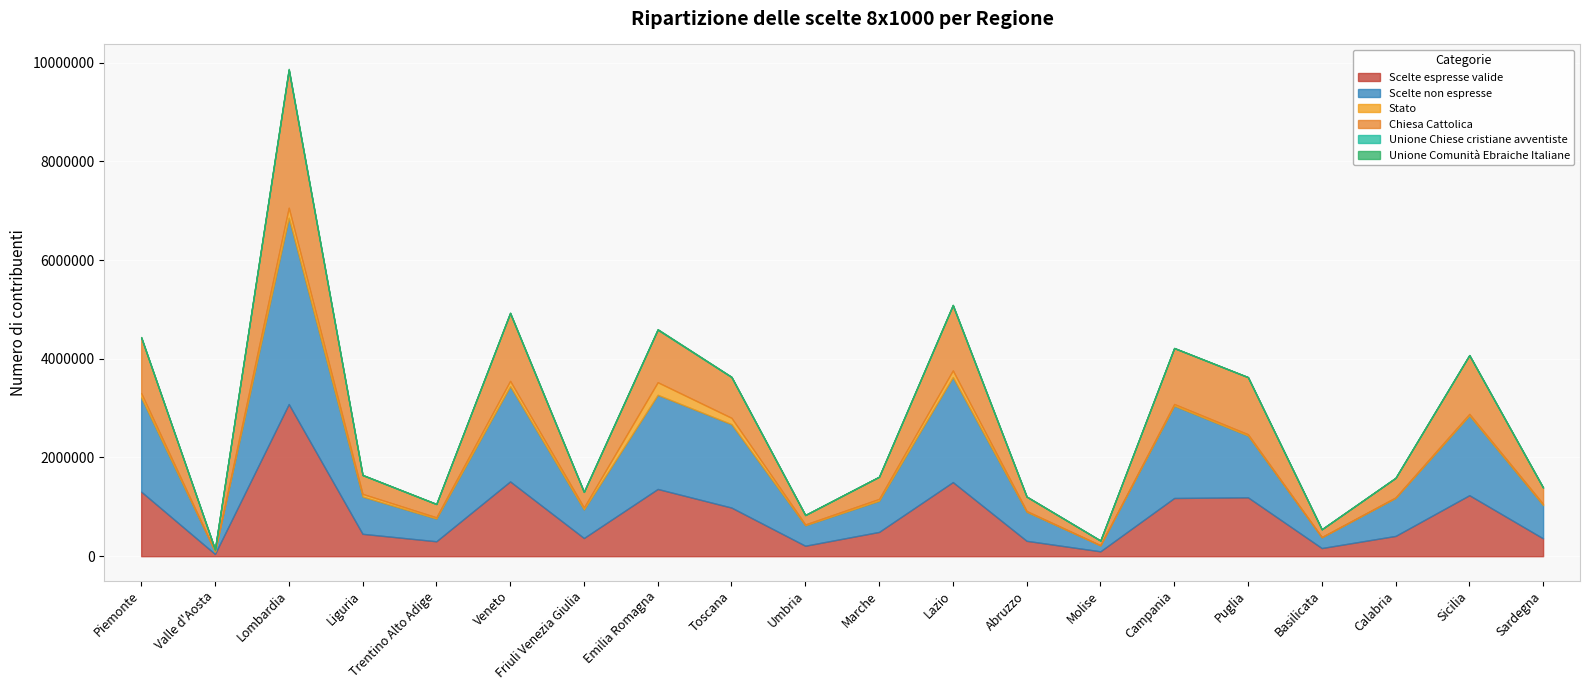

Which series has the largest total across all categories?

Scelte non espresse